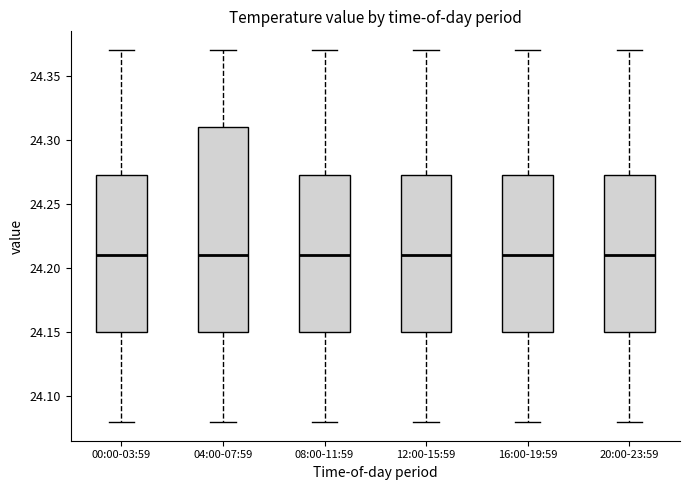

Reading left to right, transcribe this box plot: for each box, give where its median line is, the range the box spans, and where its two whiskers end, as read against the y-axis. The values are not printed on the chart, so give them approximately, as read against the axis.

00:00-03:59: median 24.210, box 24.150 to 24.275, whiskers 24.080 to 24.370
04:00-07:59: median 24.210, box 24.150 to 24.310, whiskers 24.080 to 24.370
08:00-11:59: median 24.210, box 24.150 to 24.275, whiskers 24.080 to 24.370
12:00-15:59: median 24.210, box 24.150 to 24.275, whiskers 24.080 to 24.370
16:00-19:59: median 24.210, box 24.150 to 24.275, whiskers 24.080 to 24.370
20:00-23:59: median 24.210, box 24.150 to 24.275, whiskers 24.080 to 24.370